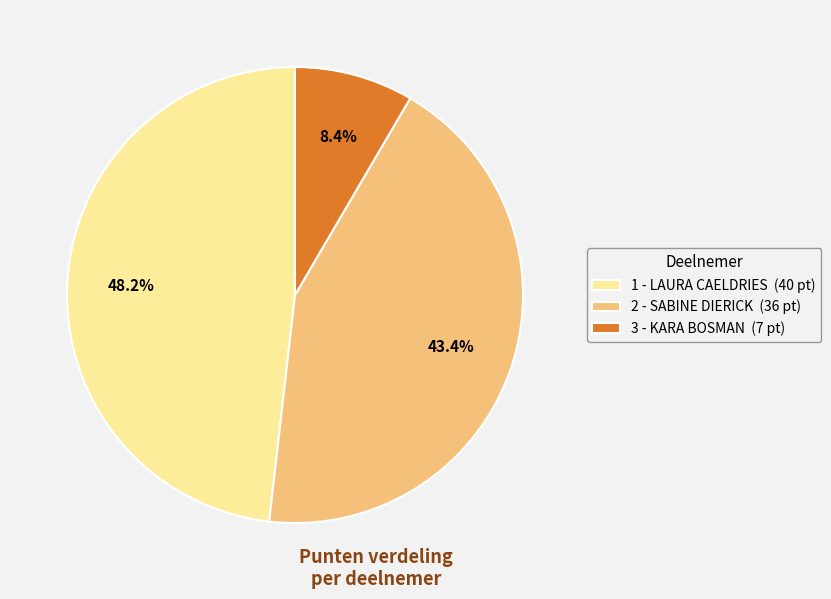

Is it true that 1 - LAURA CAELDRIES is 39% of the pie?

False